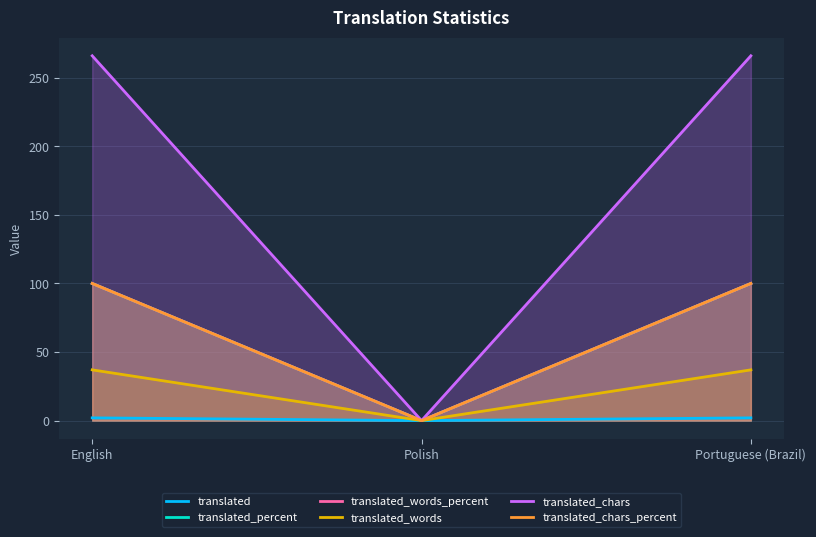

Is it true that translated_chars_percent equals 31 at Polish?

False